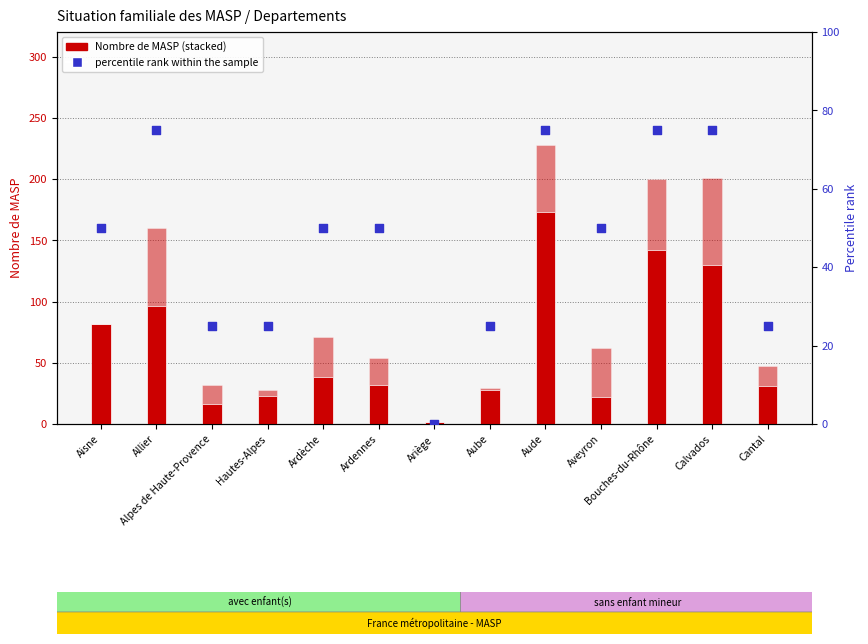

At which category is the sum across all series the highest?

Aude